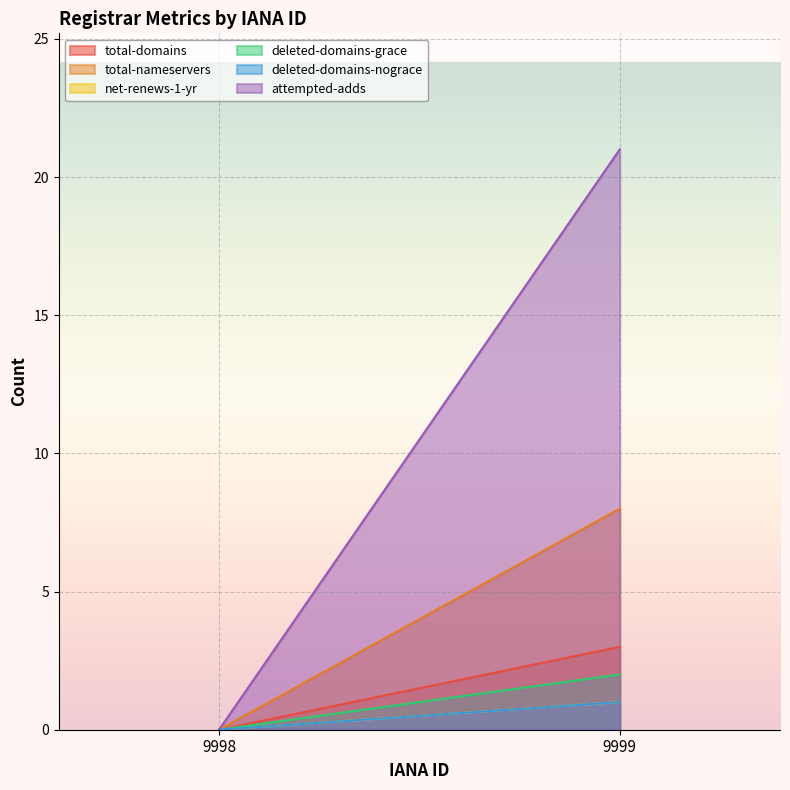

What is the average value of the total-nameservers series?

4